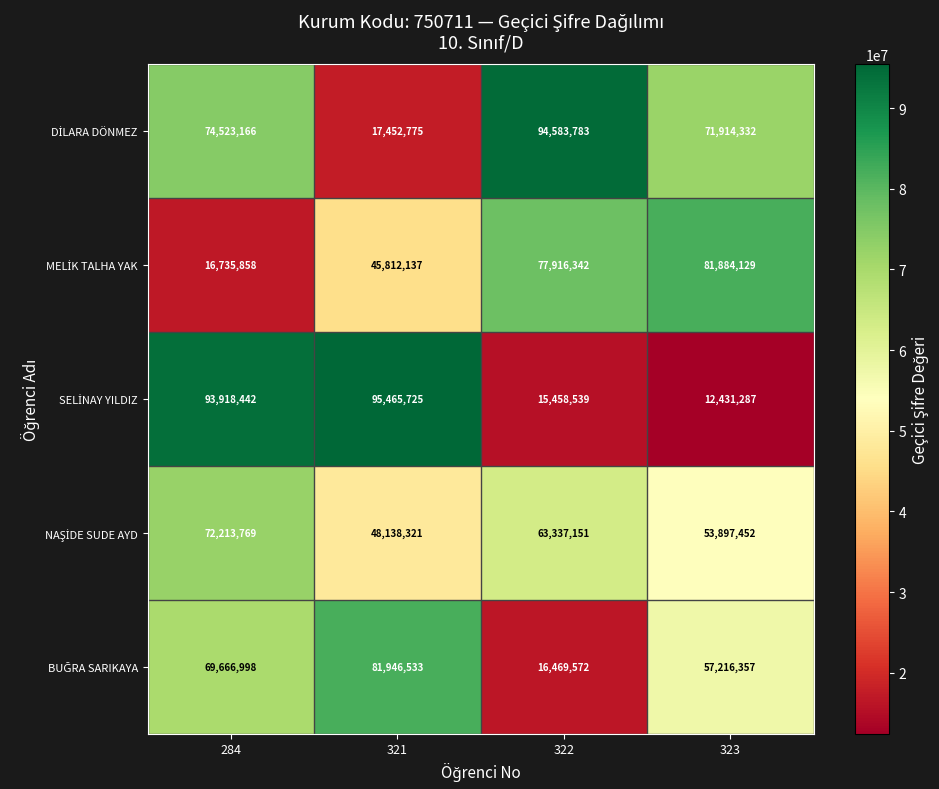

How many distinct data groups are displayed?

5